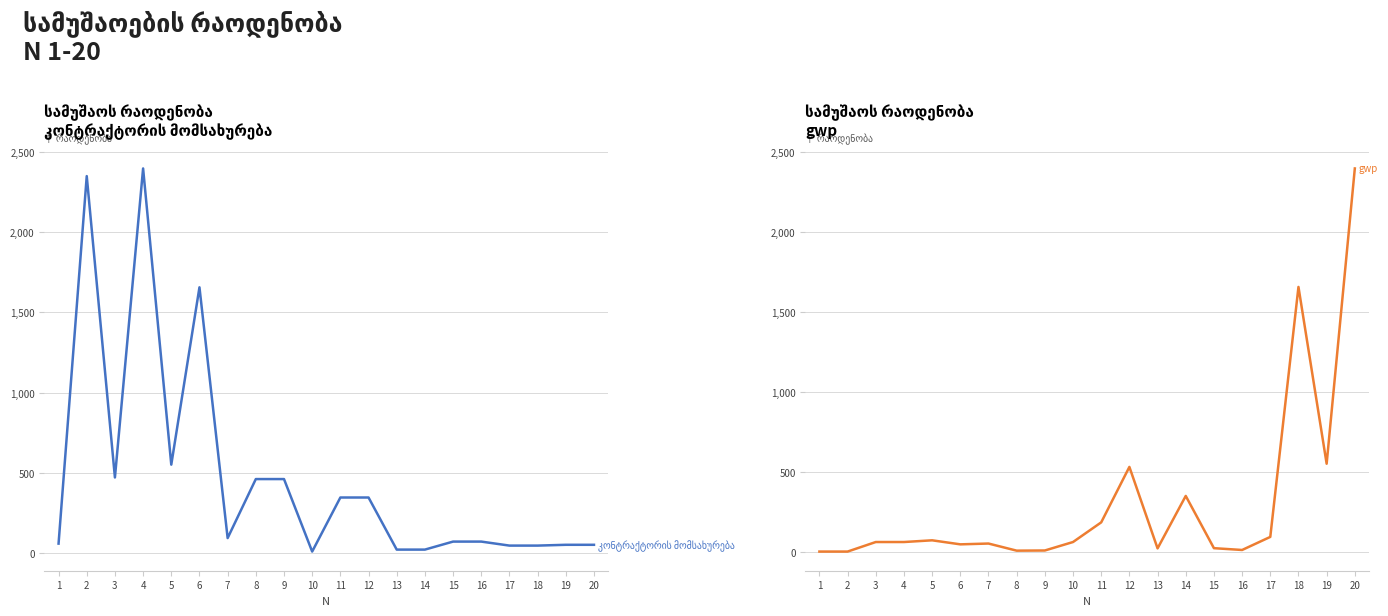

Is the value of კონტრაქტორის მომსახურება at 9 greater than the value of gwp at 9?

Yes